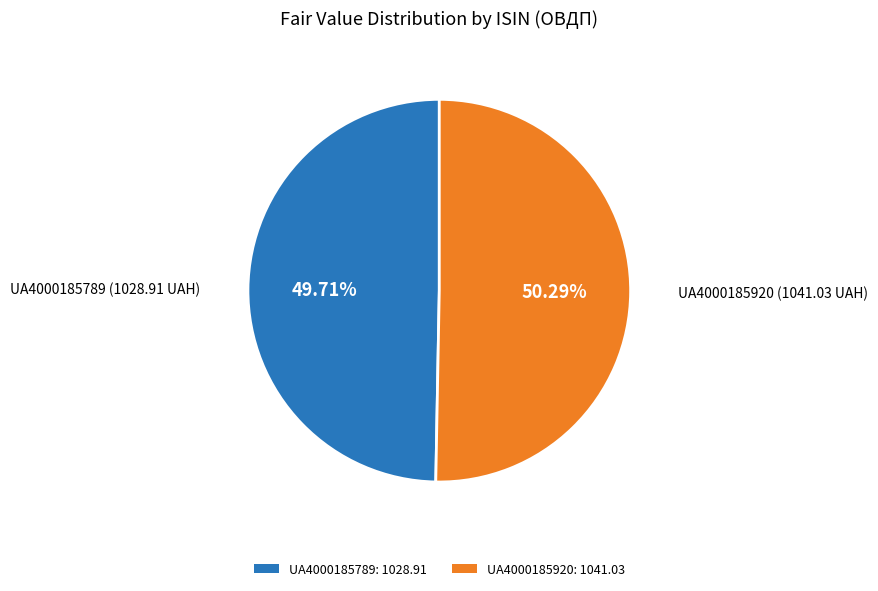

The UA4000185920 slice represents 36% of the pie. True or false?

False